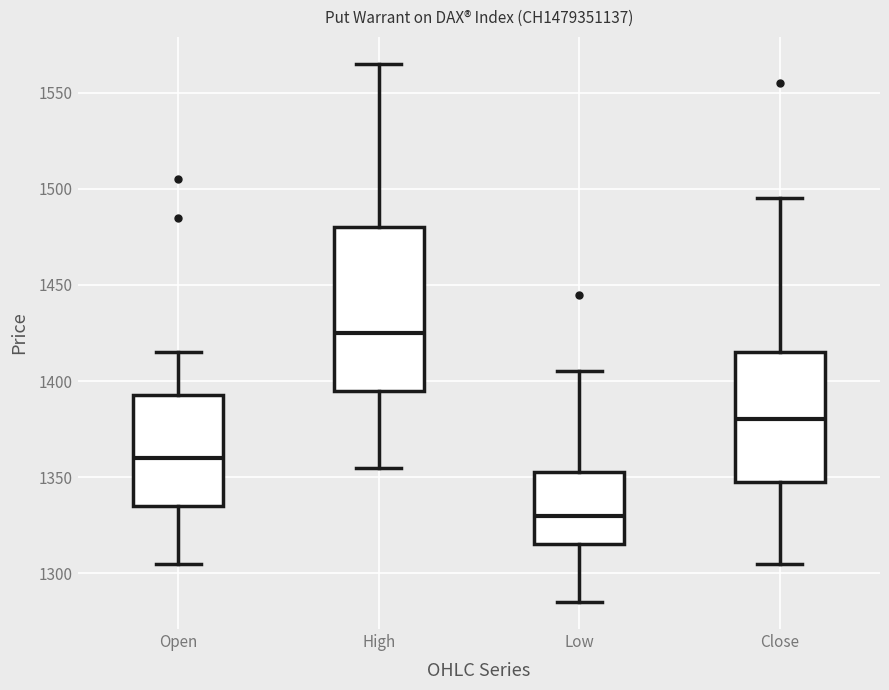

Reading left to right, read every box against the y-axis: the position of its median line, the range the box covers, and the ends of its whiskers. The values are not printed on the chart, so give them approximately, as read against the axis.

Open: median 1360, box 1335 to 1395, whiskers 1305 to 1415
High: median 1425, box 1395 to 1480, whiskers 1355 to 1565
Low: median 1330, box 1315 to 1355, whiskers 1285 to 1405
Close: median 1380, box 1350 to 1415, whiskers 1305 to 1495